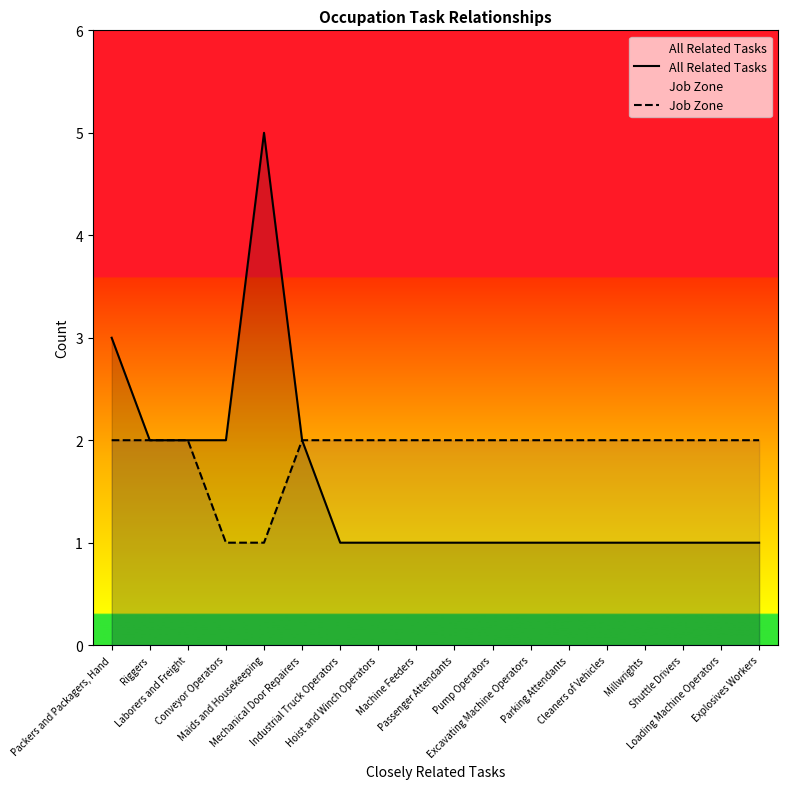

At which category does the chart reach its minimum across all series?

Industrial Truck Operators